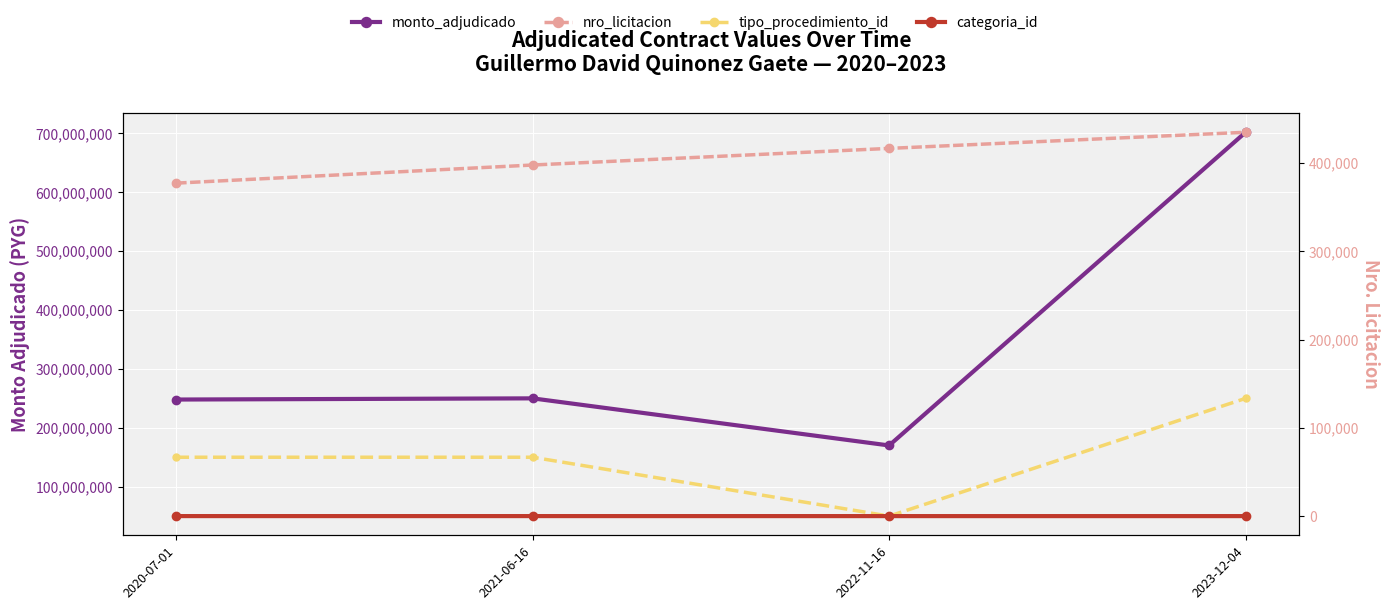

What is the value of the nro_licitacion point at the 2nd from the left?

397939